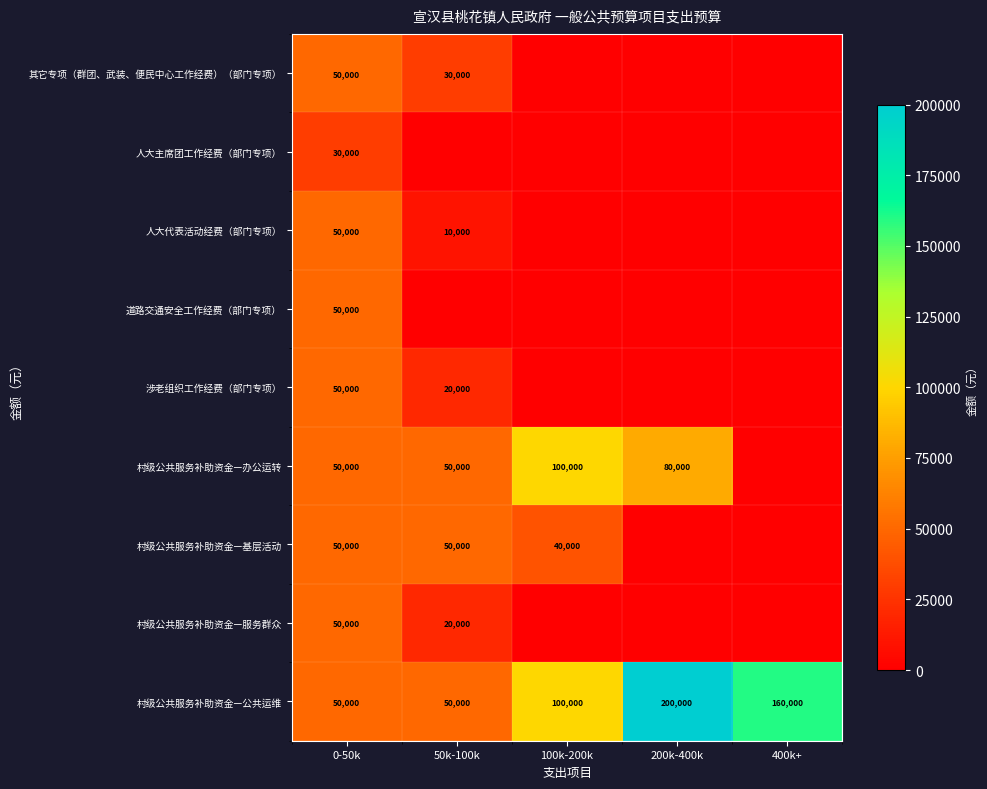

The value of 村级公共服务补助资金—办公运转 at 100k-200k is 100000. True or false?

True